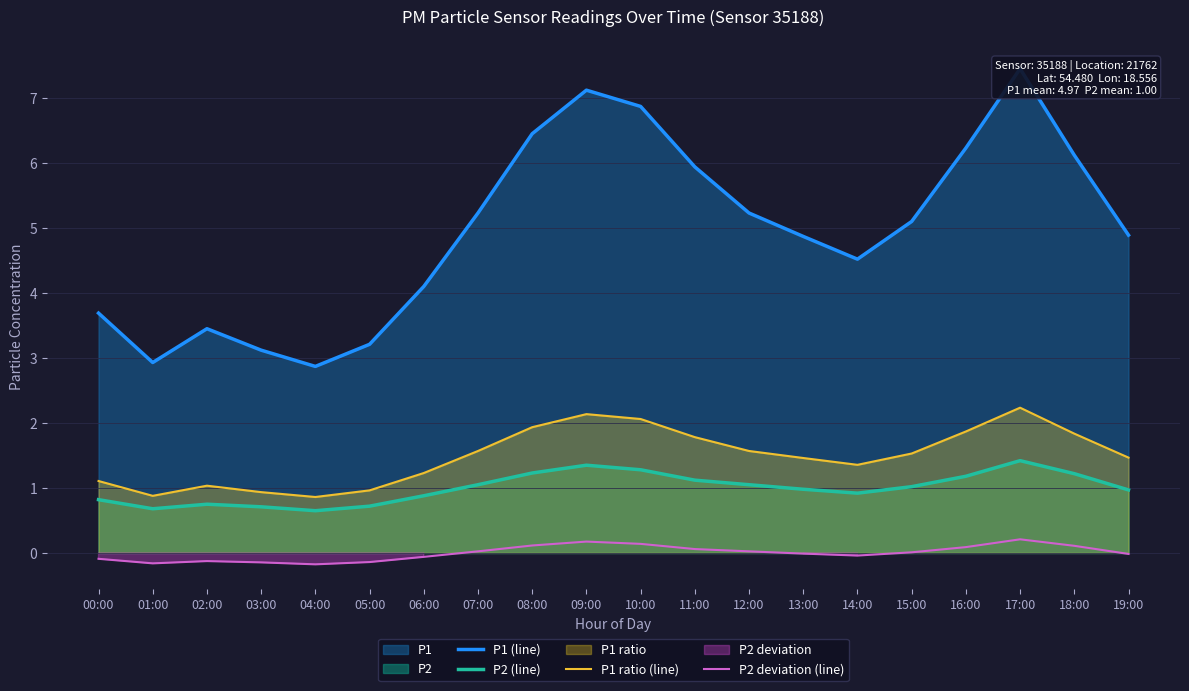

What is the spread (max minus min) of values at 13:00?

4.9